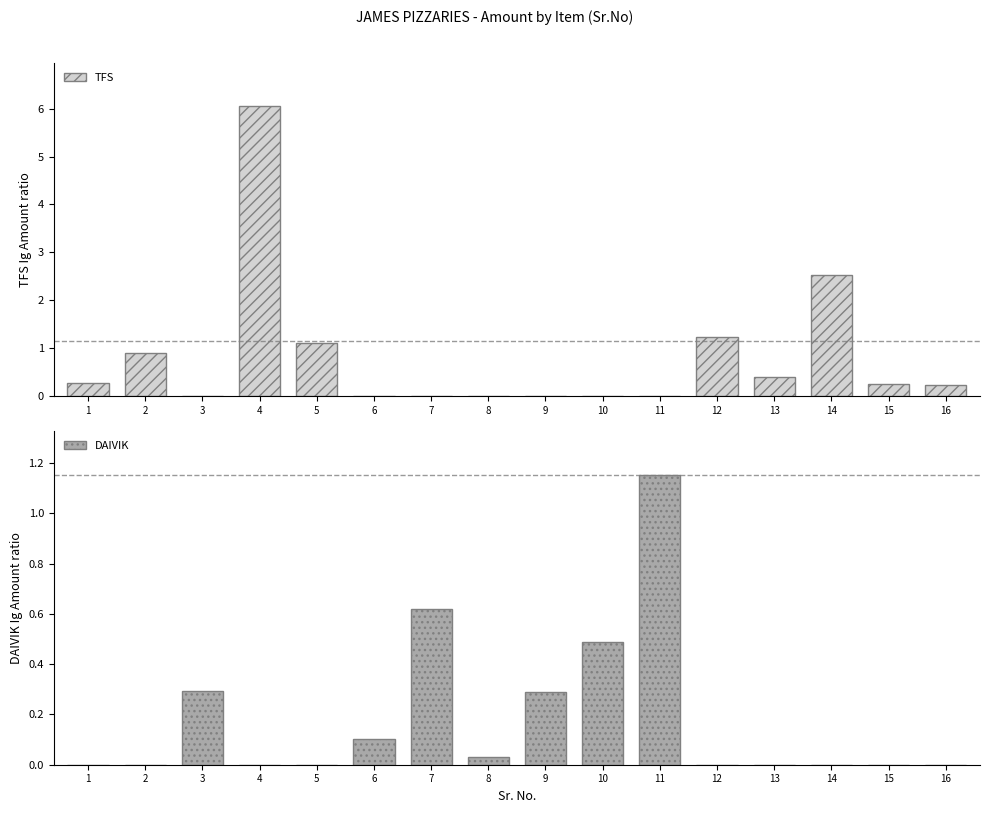

What is the average value of the DAIVIK series?

0.2